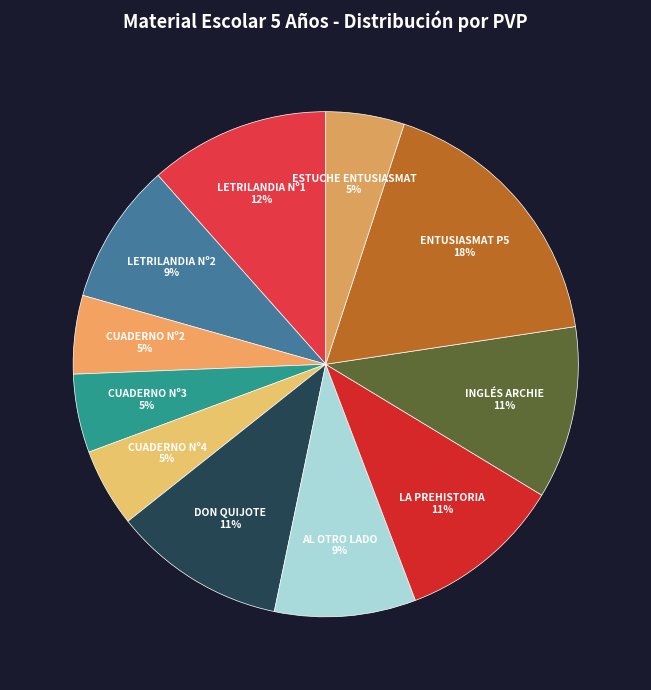

Does any single category account for the majority?

No